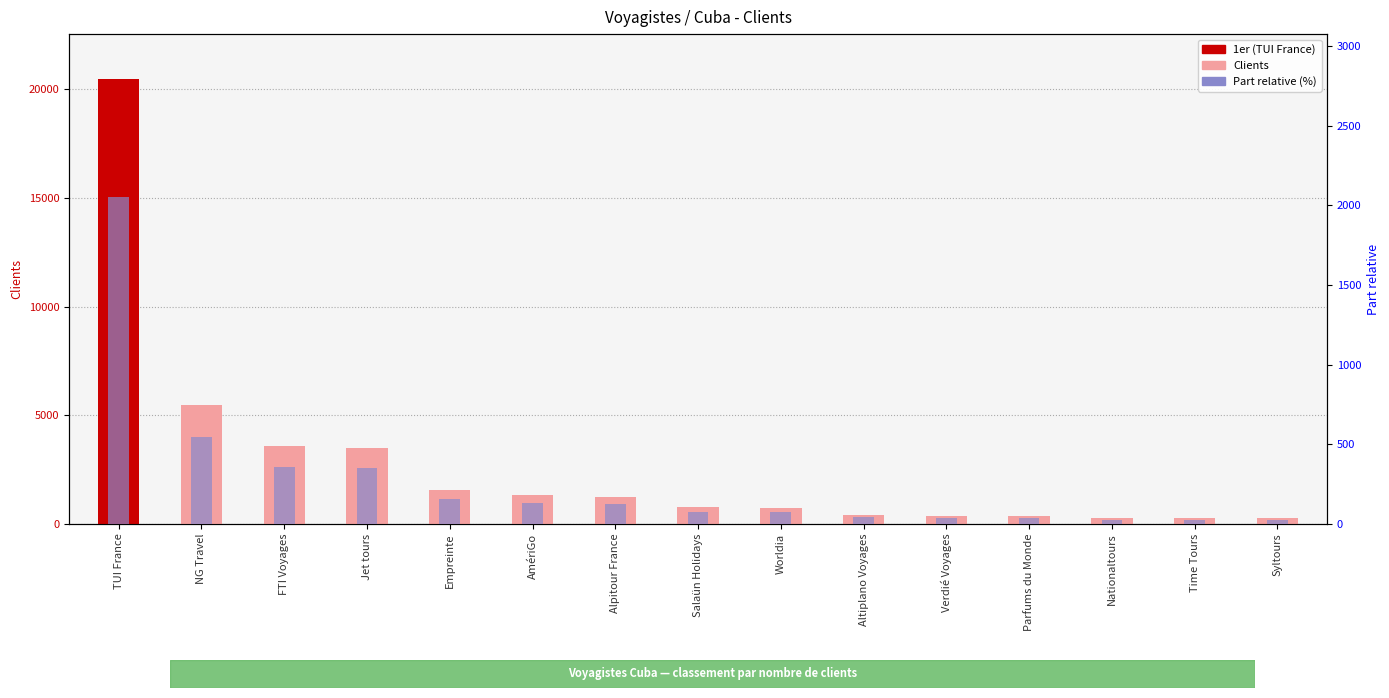

At which category is the sum across all series the highest?

TUI France